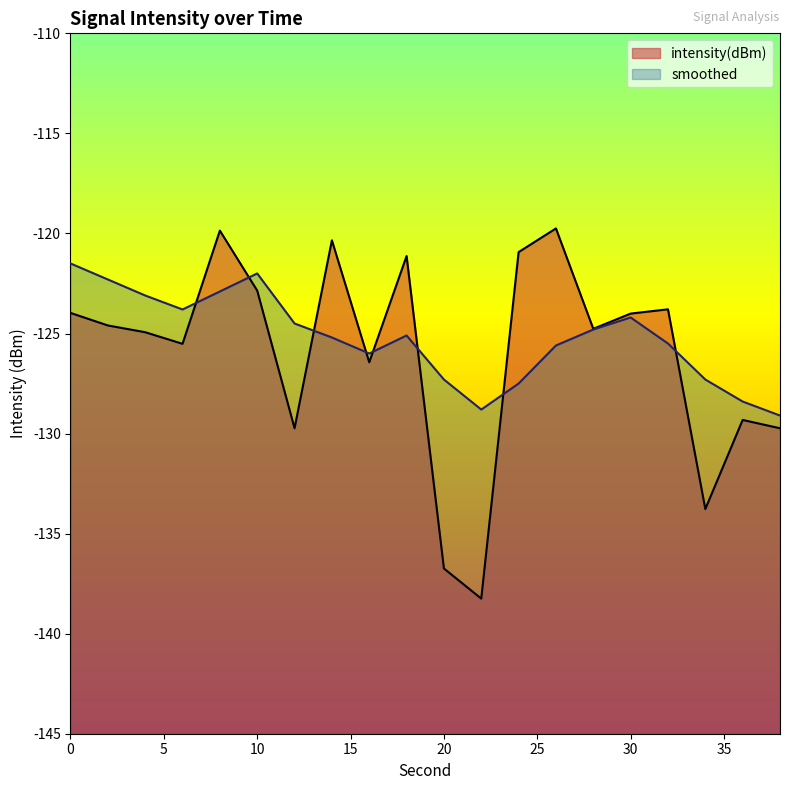

Reading left to right, list all the values displayed in this chart.

intensity(dBm): -124.0	-124.6	-124.9	-125.5	-119.9	-122.9	-129.7	-120.3	-126.4	-121.1	-136.7	-138.2	-120.9	-119.7	-124.8	-124.0	-123.8	-133.8	-129.3	-129.7
smoothed: -121.5	-122.3	-123.1	-123.8	-122.9	-122.0	-124.5	-125.2	-126.0	-125.1	-127.3	-128.8	-127.5	-125.6	-124.8	-124.2	-125.5	-127.3	-128.4	-129.1